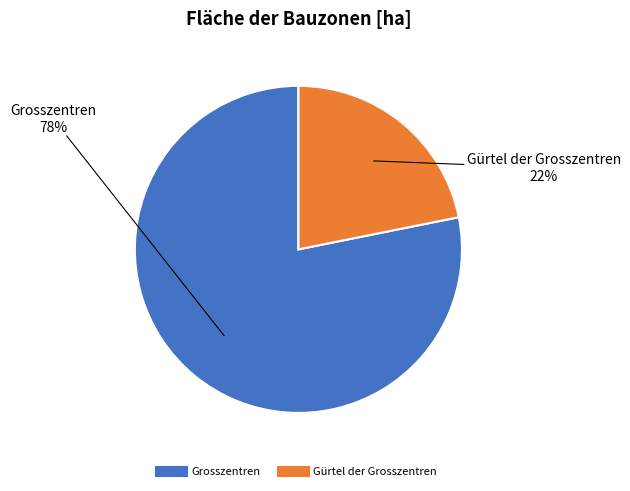

To the nearest percent, what is the difference between the Grosszentren and Gürtel der Grosszentren slice percentages?

56%